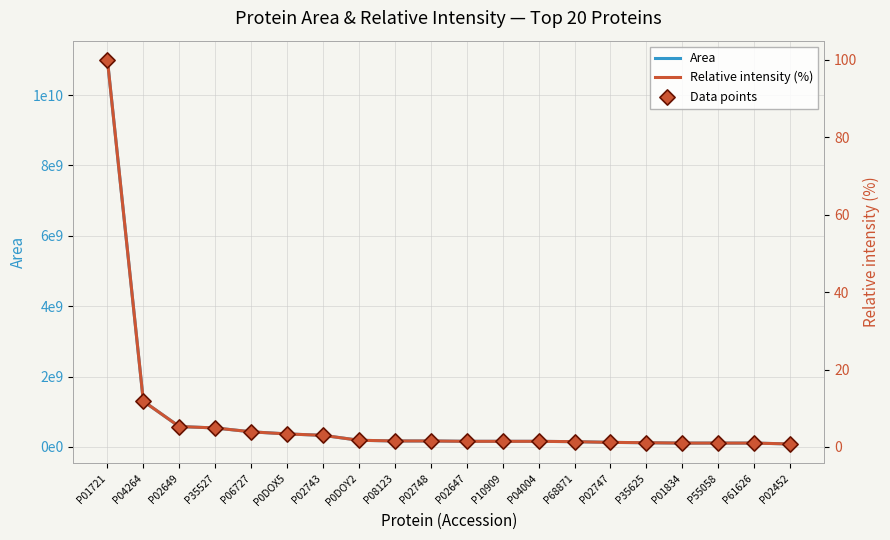

Which series has the widest spread of Y values?

Area